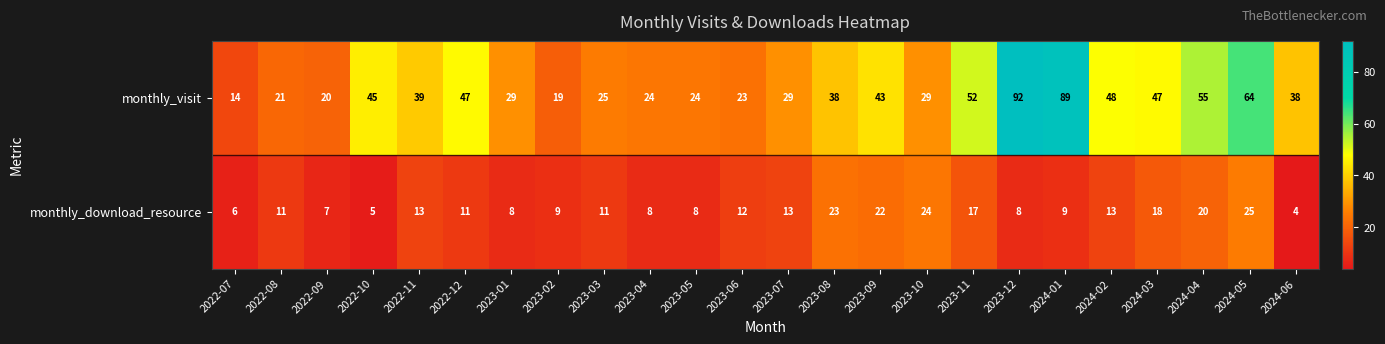

At which label is monthly_visit closest to 53?

2023-11